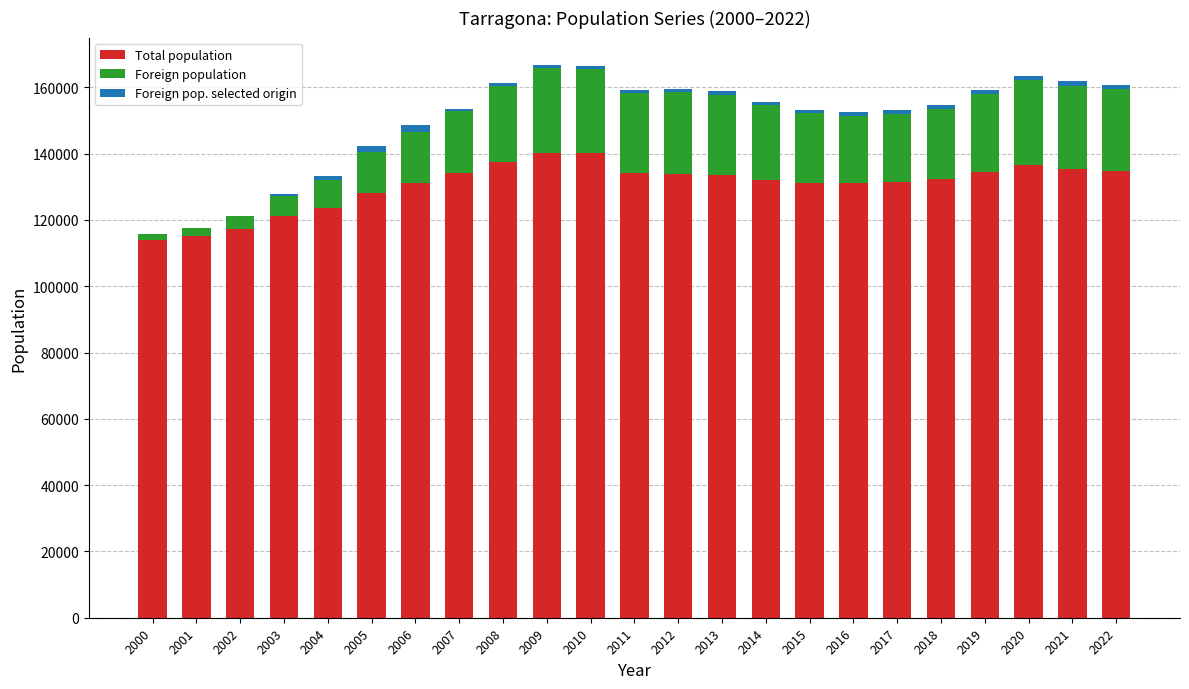

What is the maximum value for Total population?

140323